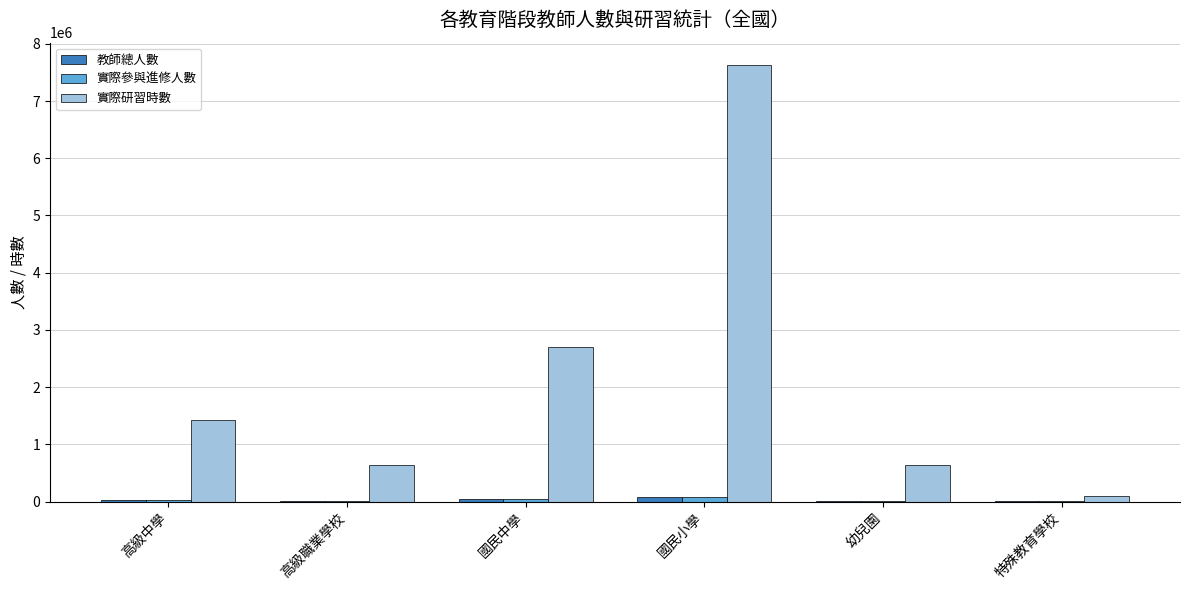

What is the greatest value displayed?

7637753